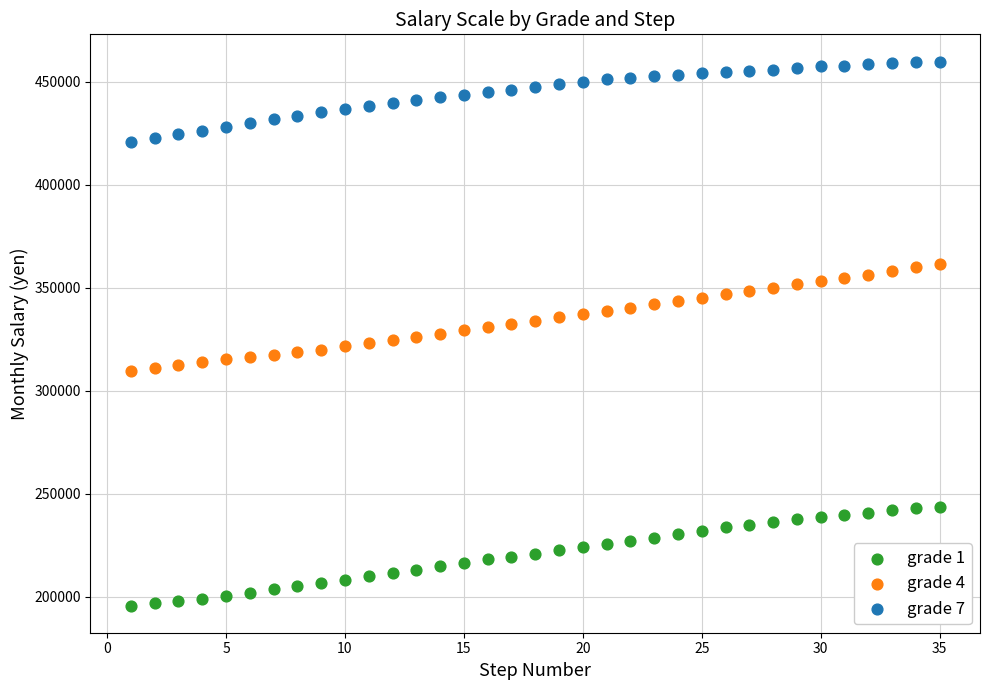

Across all data points, what is the range of Y values (max minus min)?

264000